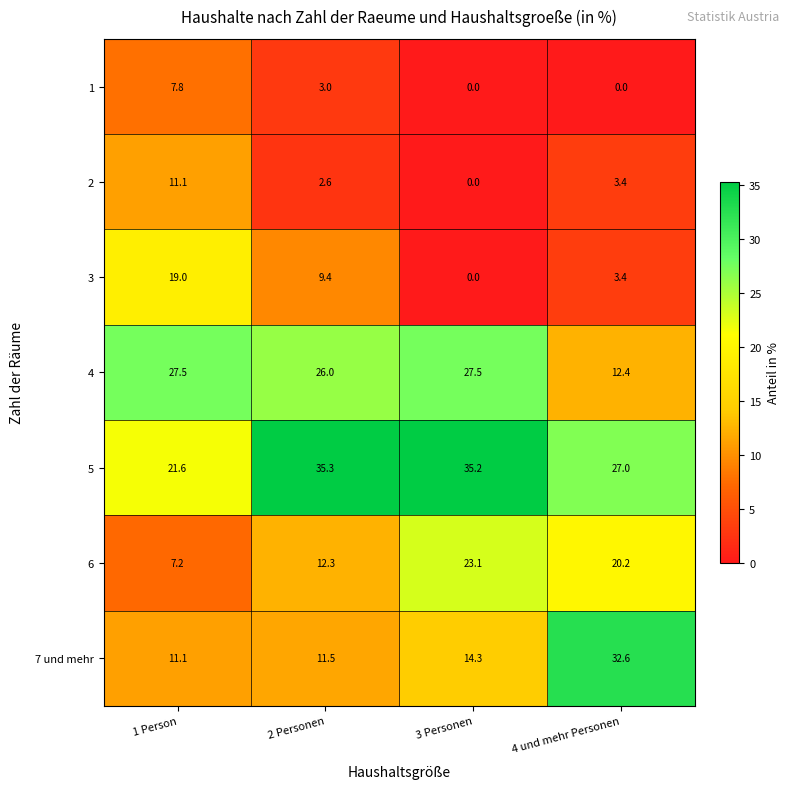

What is the approximate value of 1 at 2 Personen?

3.0